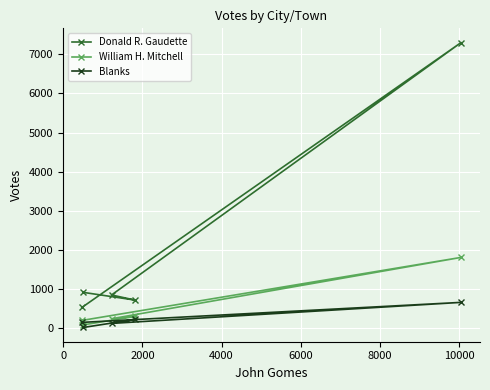

Which series has the largest range (max minus min)?

Donald R. Gaudette